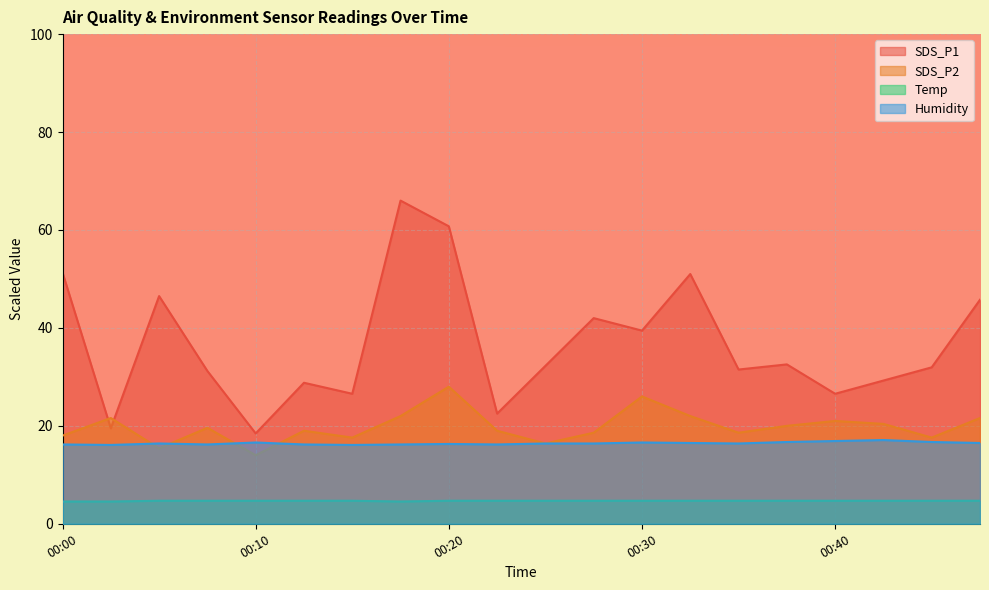

Which category has the lowest value in the SDS_P2 series?

00:10